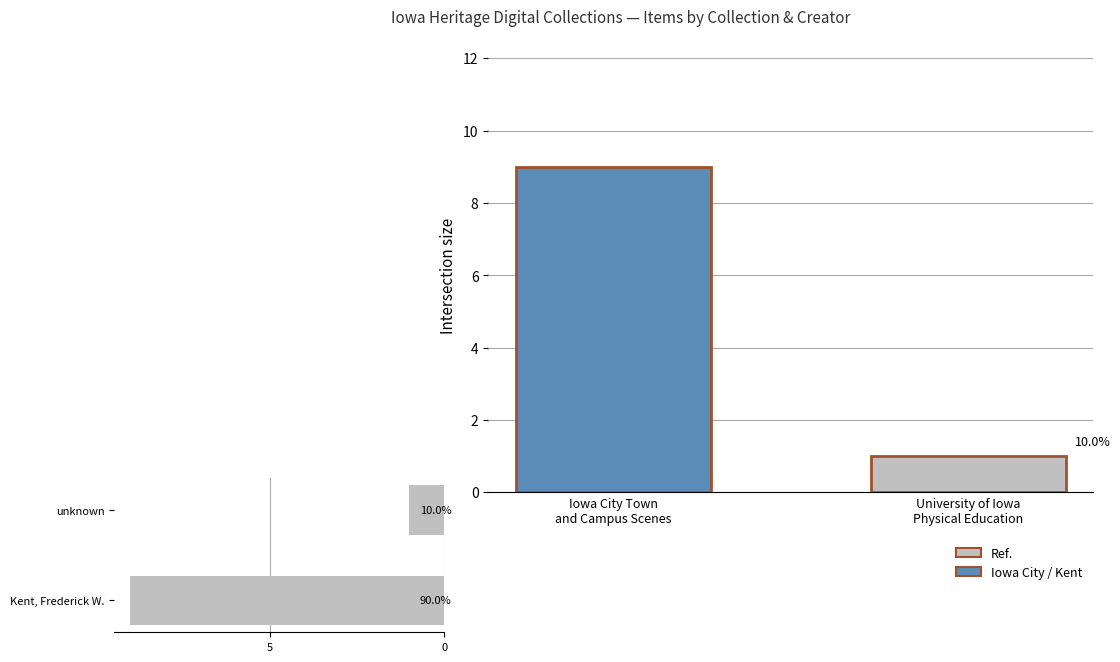

What is the label of the 2nd bar from the left?

University of Iowa
Physical Education